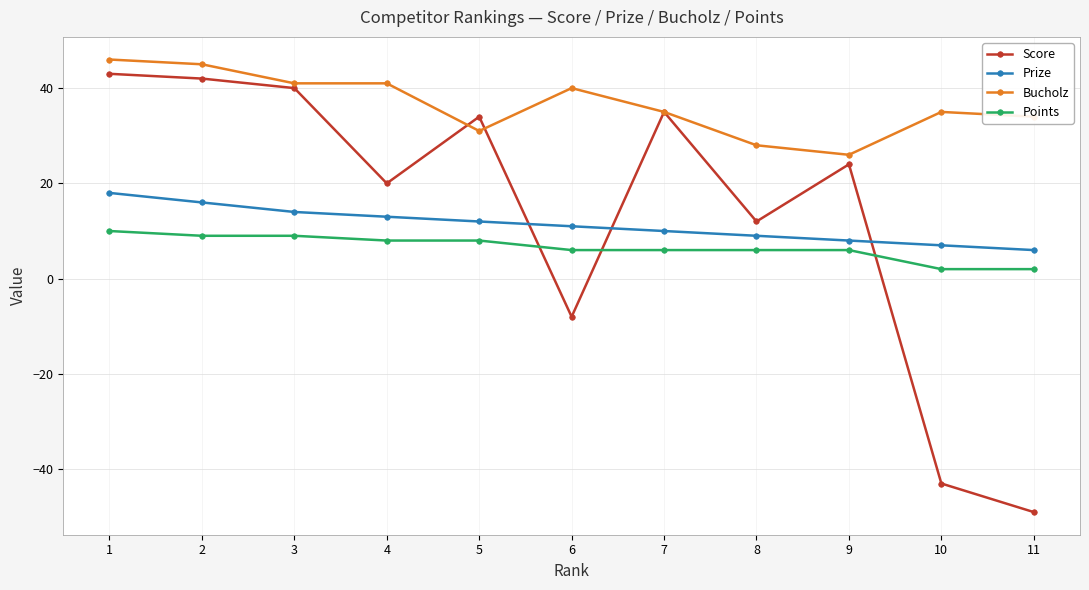

At 2, list the series in order from smallest to largest.

Points, Prize, Score, Bucholz